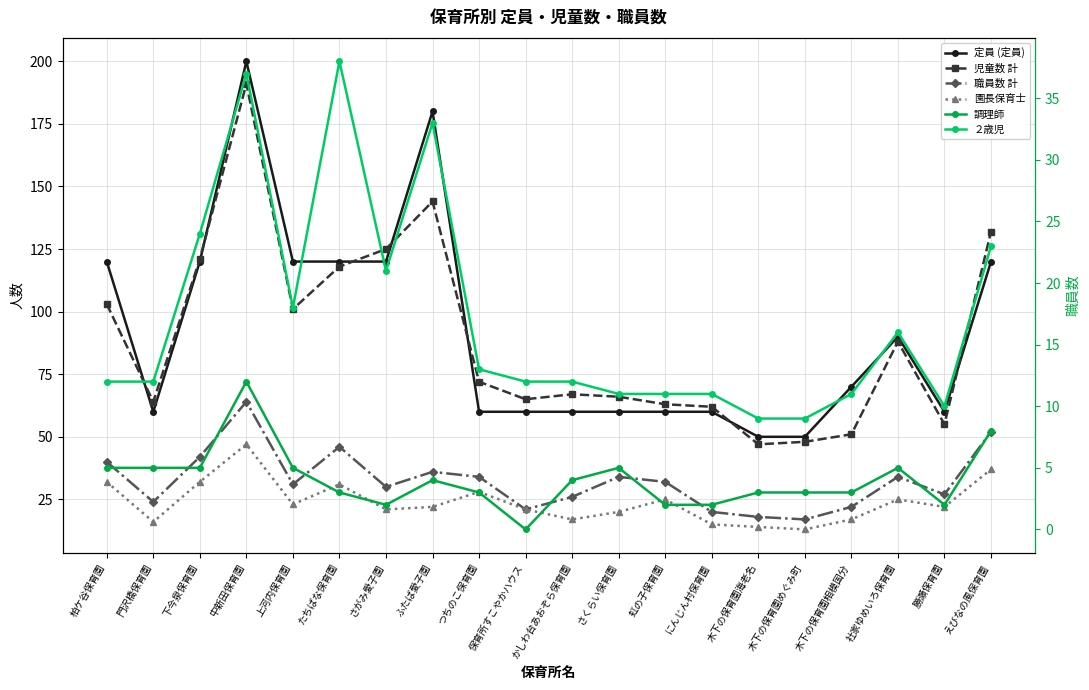

Where is the first local minimum for 職員数 計?

門沢橋保育園